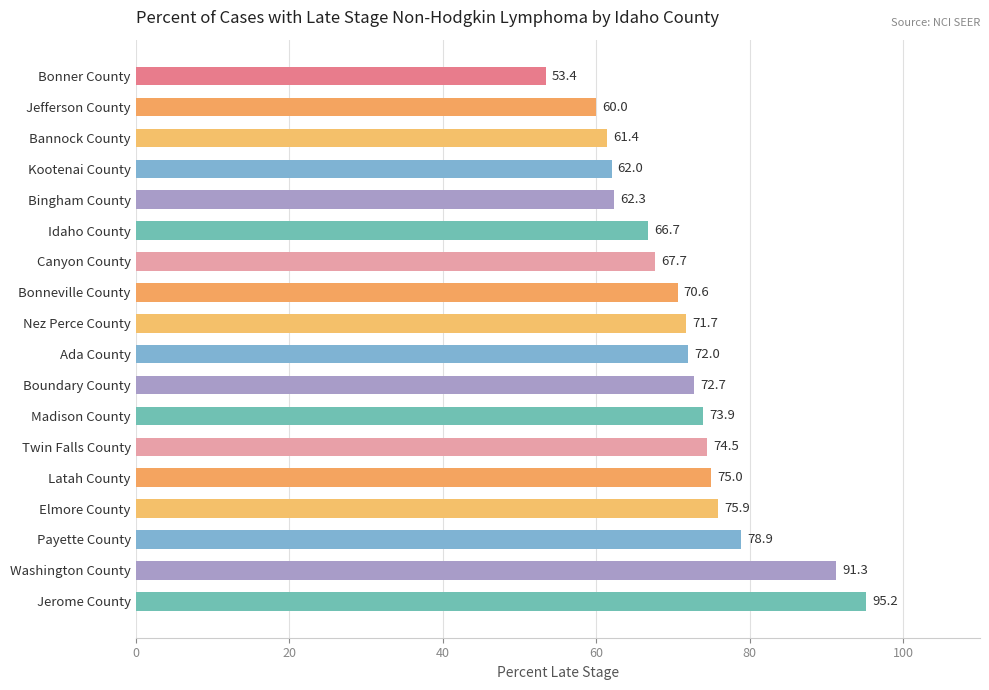

List the labels in order of value, smallest first.

Bonner County, Jefferson County, Bannock County, Kootenai County, Bingham County, Idaho County, Canyon County, Bonneville County, Nez Perce County, Ada County, Boundary County, Madison County, Twin Falls County, Latah County, Elmore County, Payette County, Washington County, Jerome County